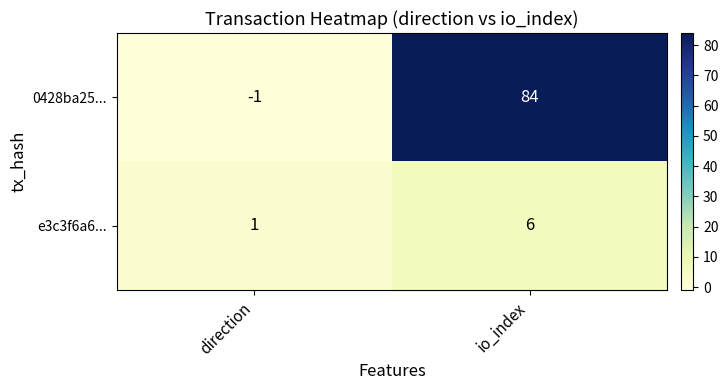

At which label is 0428ba25... closest to 41?

direction